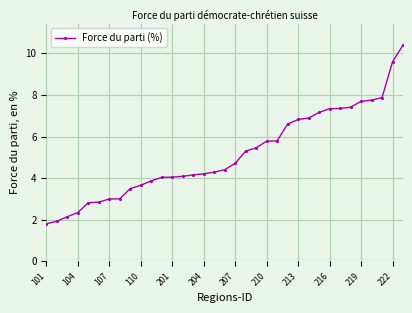

What is the value of the 35th point from the left?

10.4